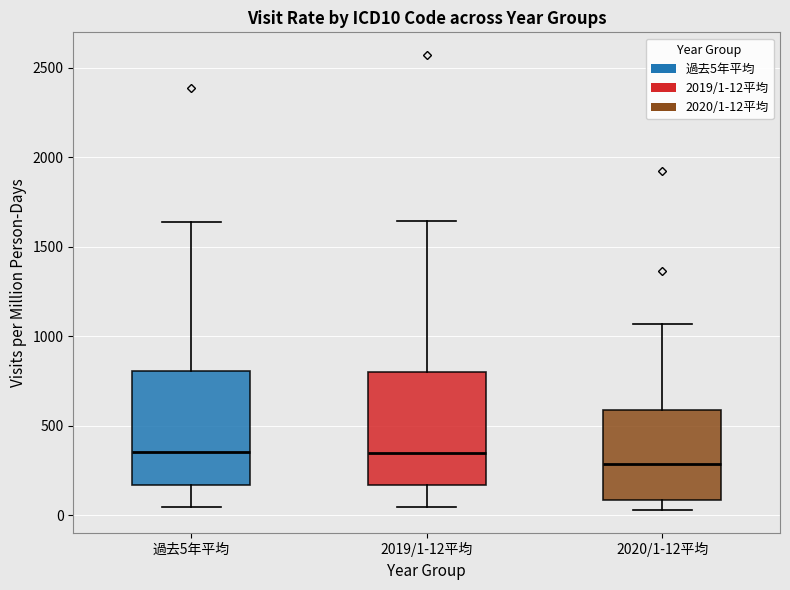

Where does the upper whisker of the box for 2020/1-12平均 end on the y-axis? The values are not printed on the chart, so give them approximately, as read against the axis.

1050